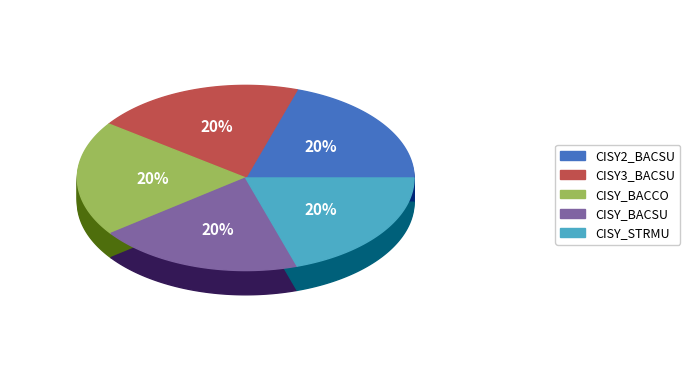

Is there a majority slice in this chart?

No